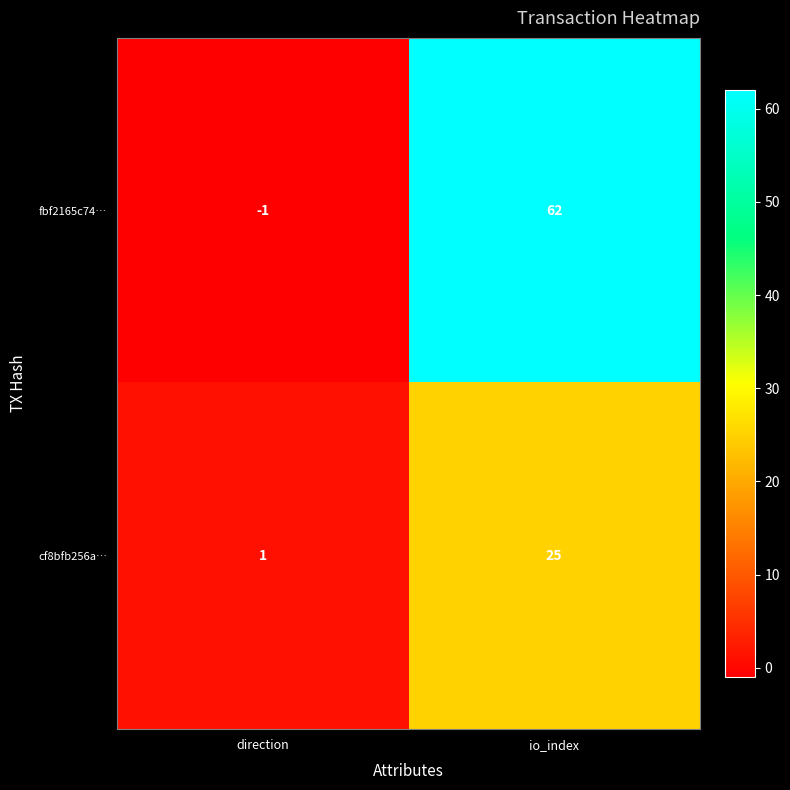

Reading left to right, list all the values displayed in this chart.

fbf2165c74…: direction=-1	io_index=62
cf8bfb256a…: direction=1	io_index=25